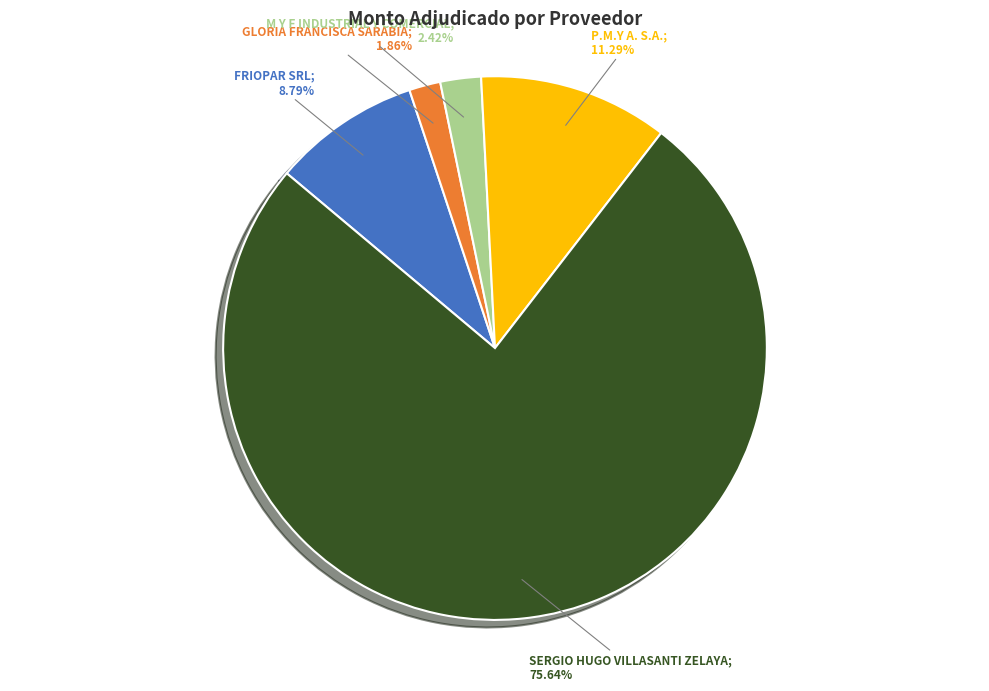

Is there any slice that represents more than half of the pie?

Yes